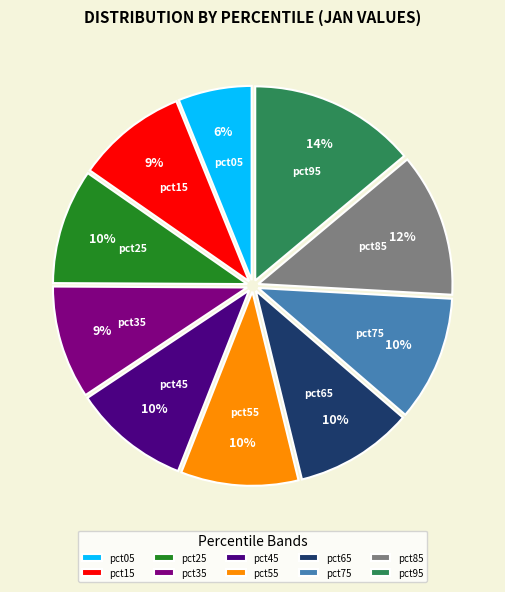

Is it true that pct45 is 1% of the pie?

False